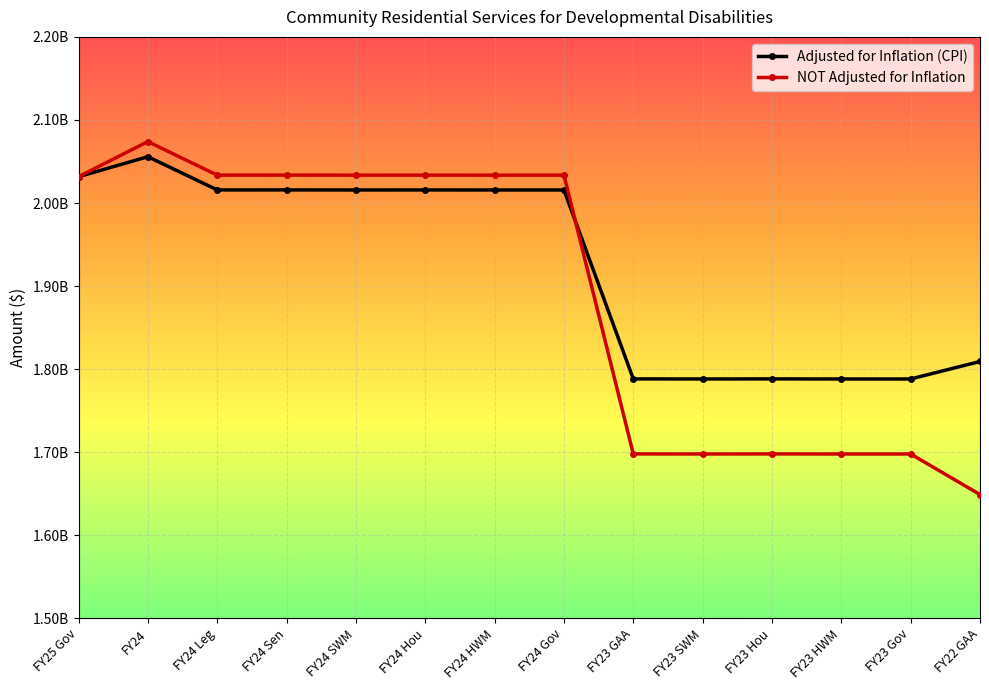

Does the chart have visible grid lines?

Yes